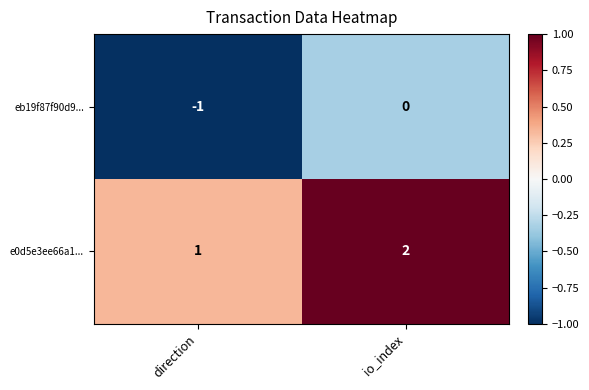

Count the number of categories in the chart.

2